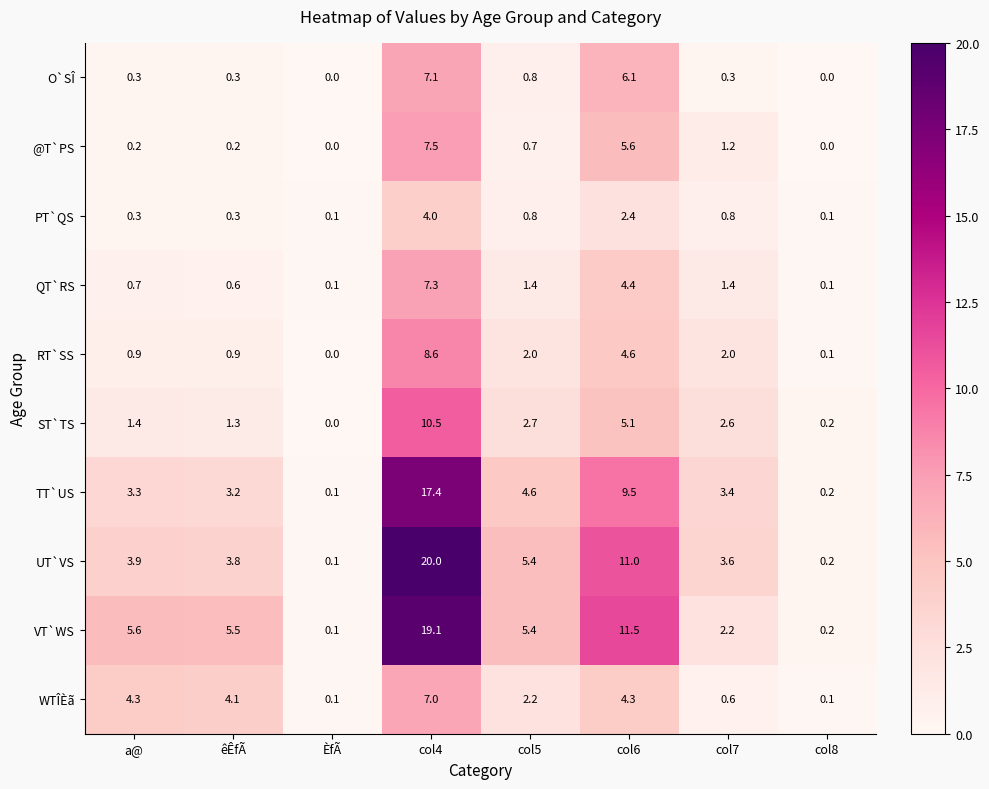

What is the maximum value for RT`SS?

8.6